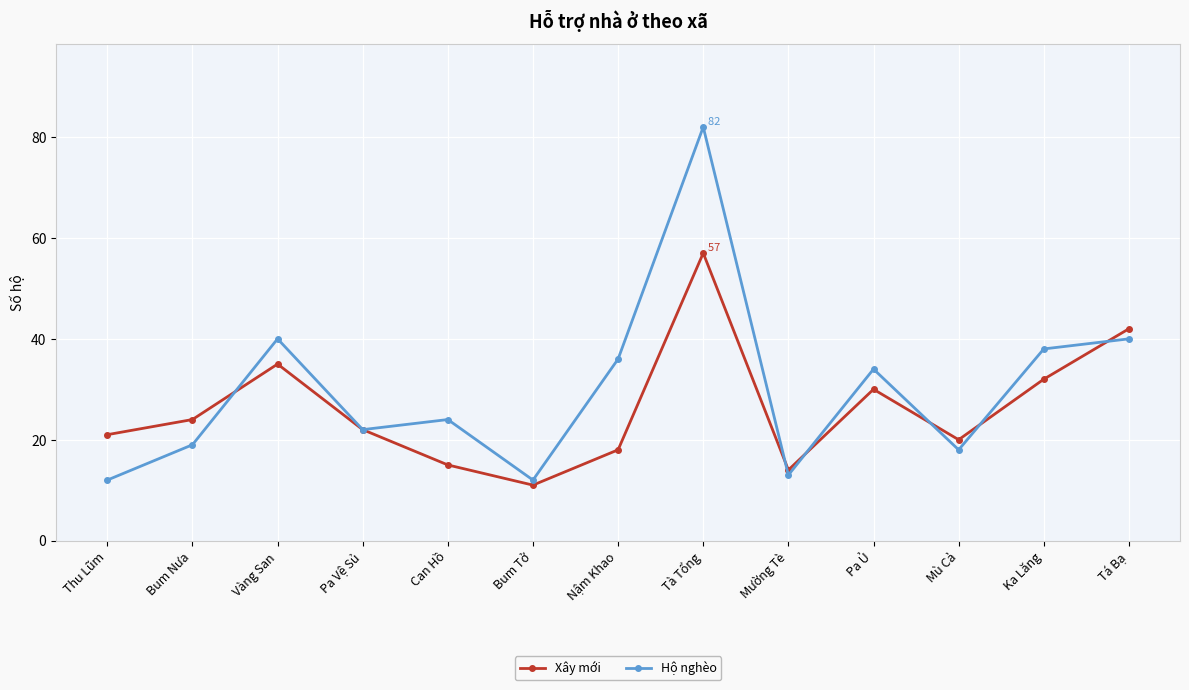

Count the number of categories in the chart.

13